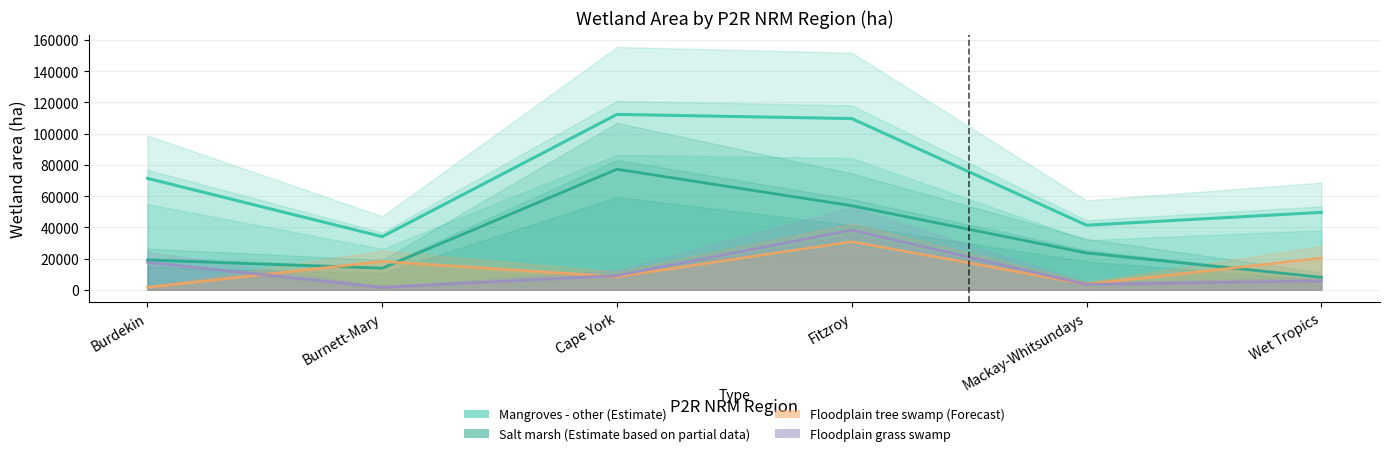

What is the spread (max minus min) of values at Mackay-Whitsundays?

37861.8